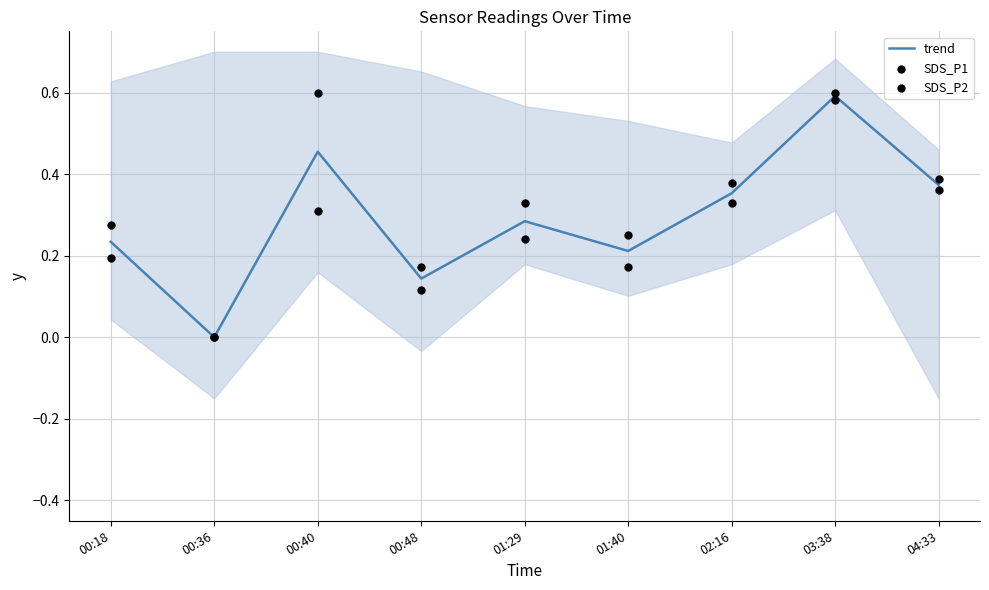

What is the total value across all series at 00:48?

0.4